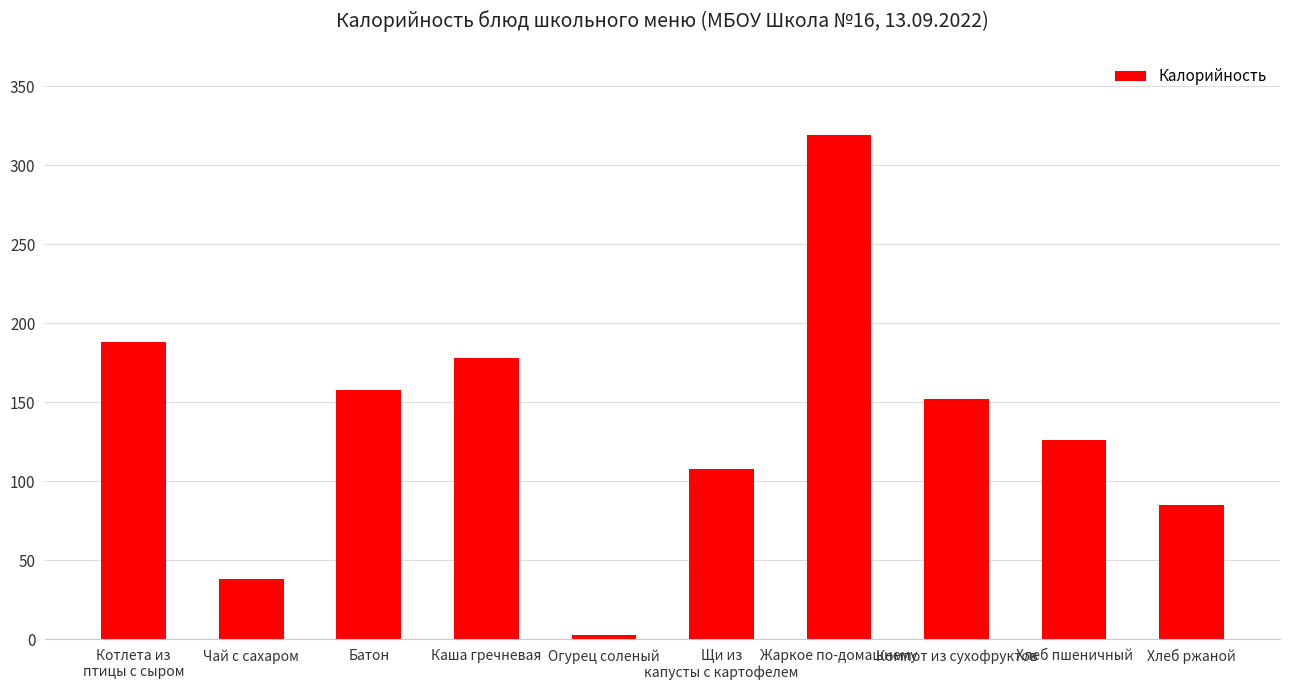

What is the smallest value displayed?

3